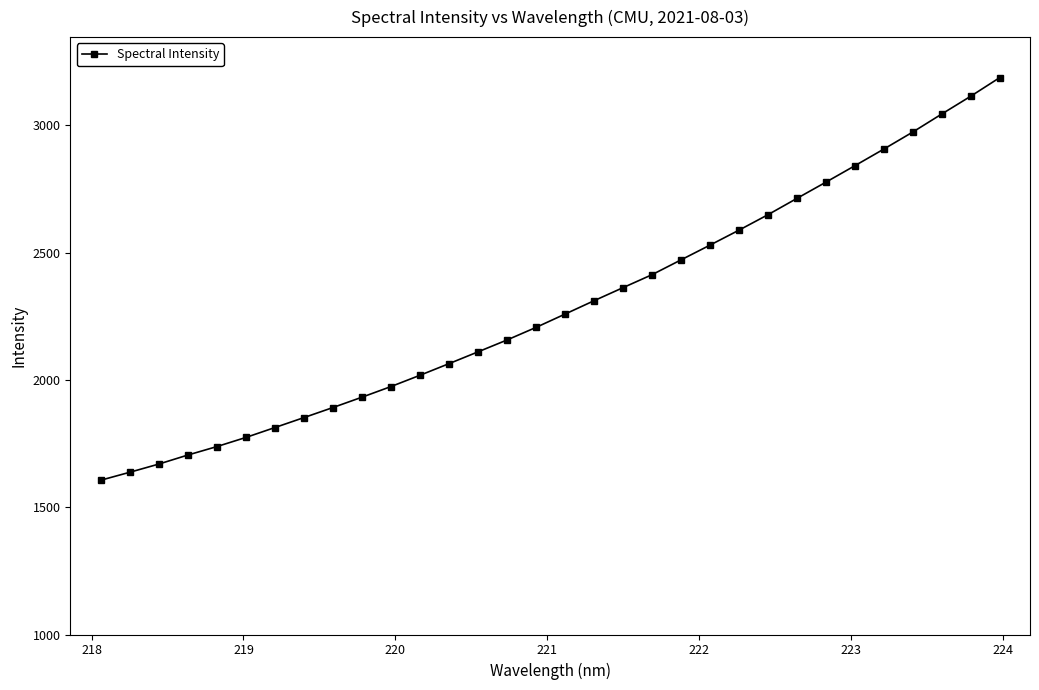

How many lines are shown in the chart?

1